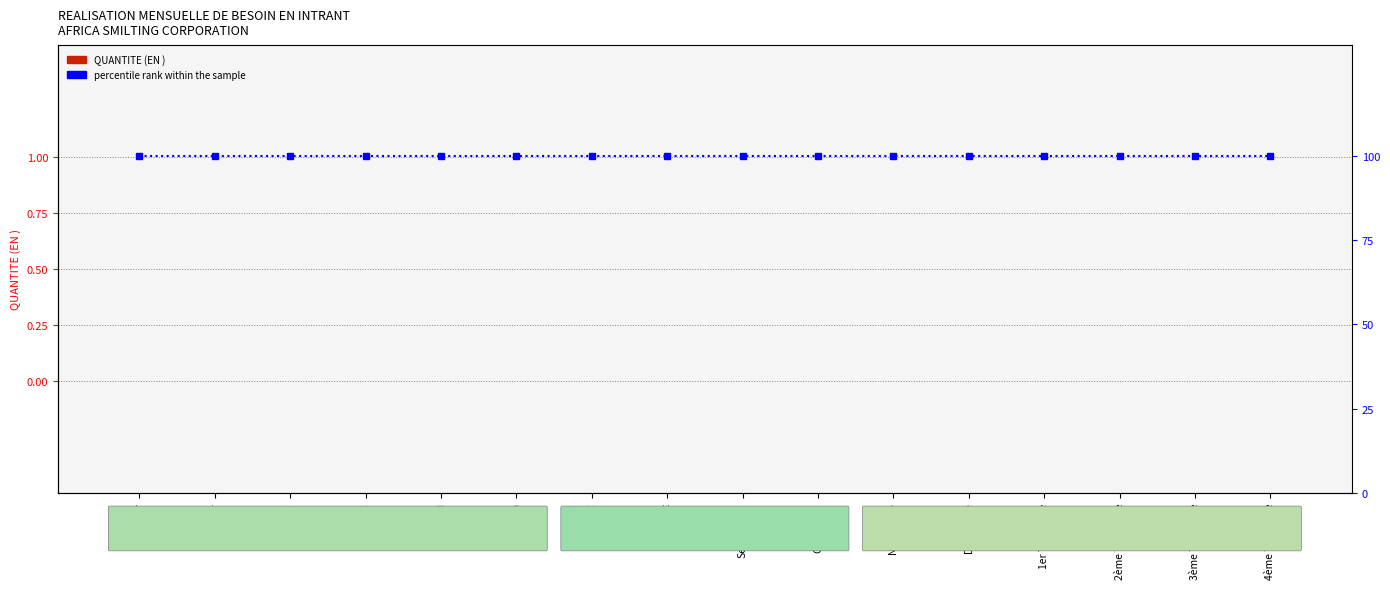

Between Juin and 3ème Trimestre, which series saw the biggest shift?

QUANTITE (EN )